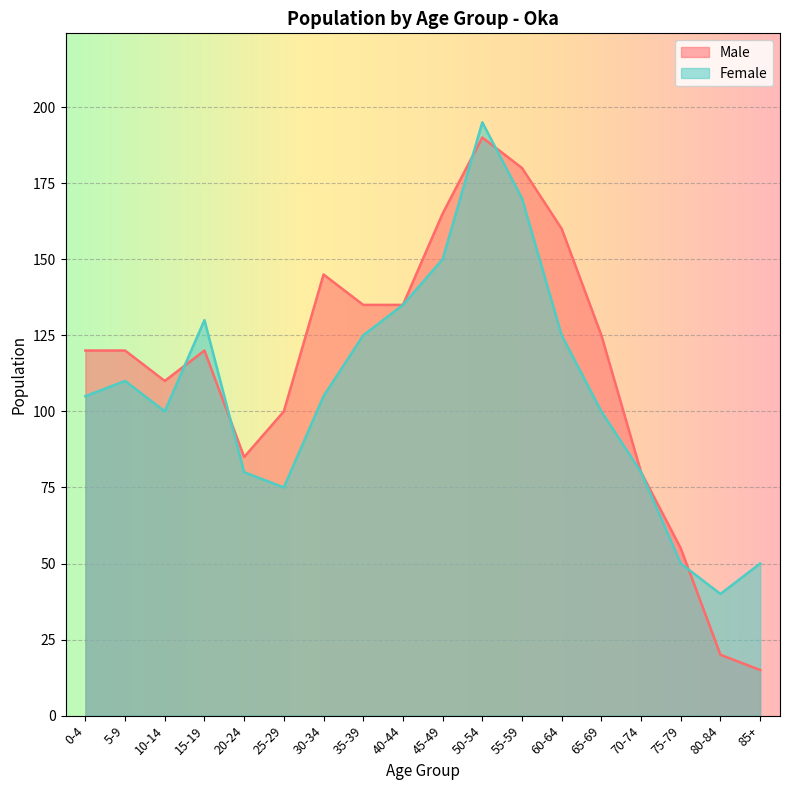

At how many categories does at least one series exceed 84?

14